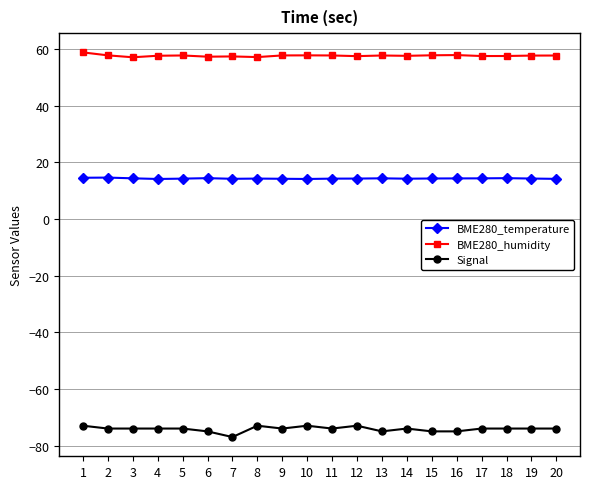

Is the value of Signal at 10 greater than the value of BME280_temperature at 18?

No